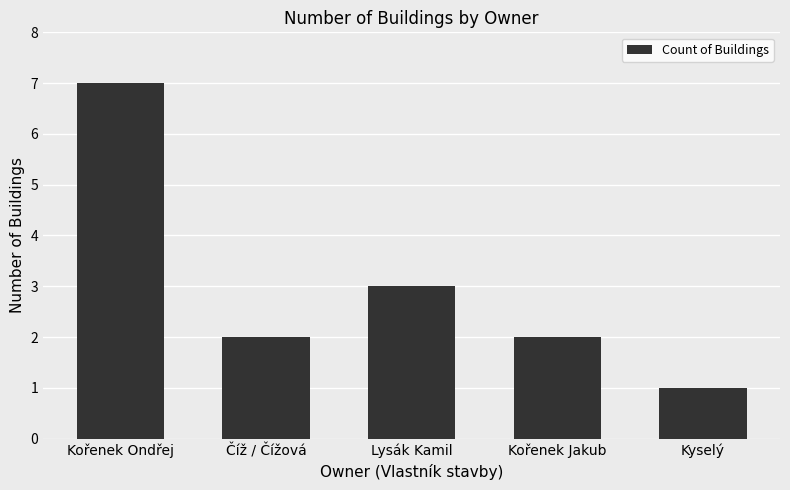

What is the value of the 4th bar from the left?

2